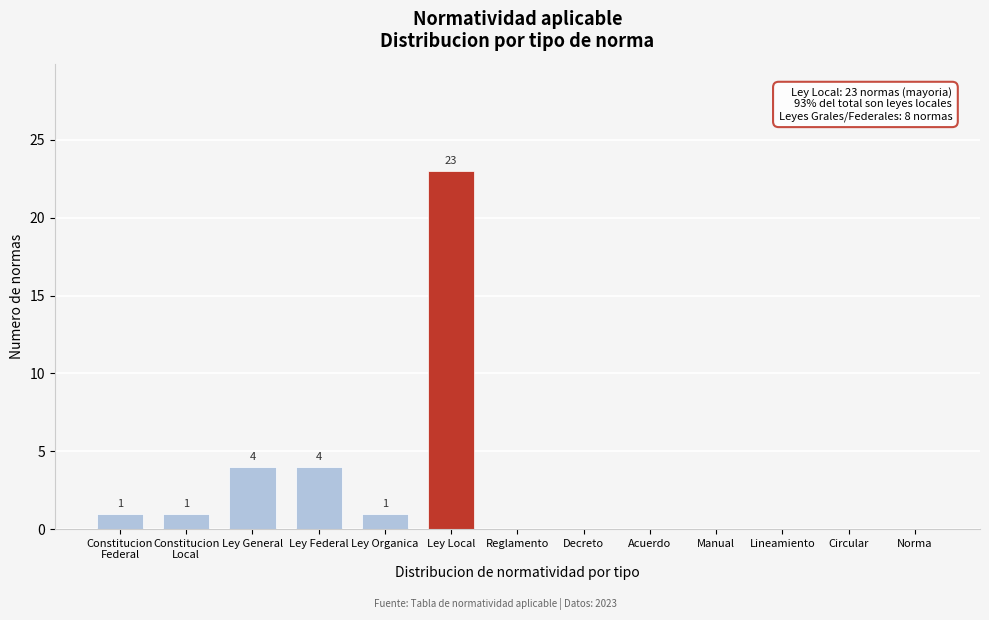

The chart shows a value of 13 at Acuerdo. True or false?

False